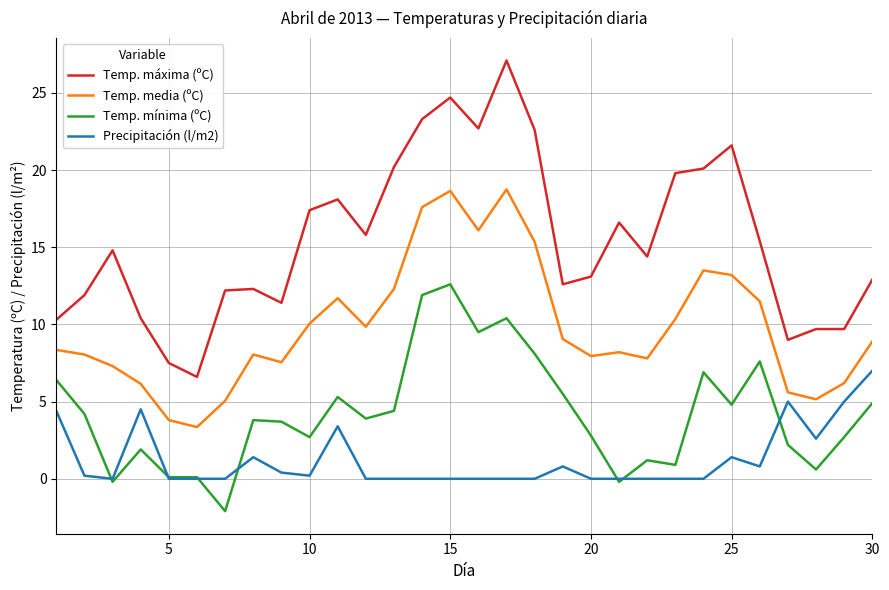

True or false: Precipitación (l/m2) and Temp. máxima (ºC) intersect in this chart.

False